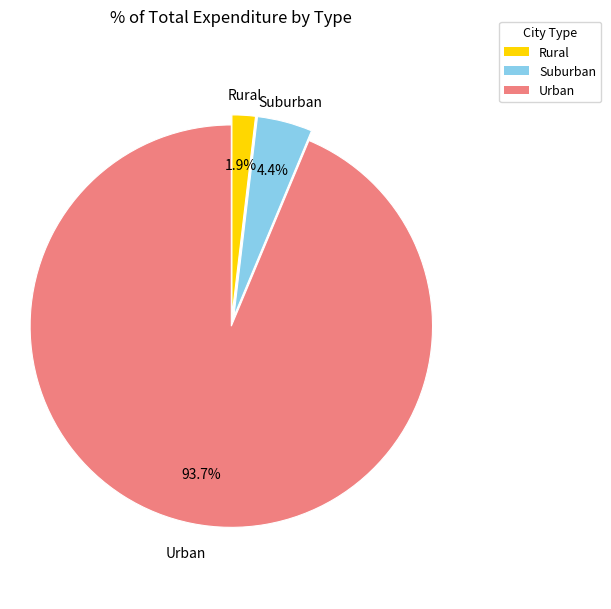

To the nearest percent, what is the difference between the largest and smallest slice percentages?

92%